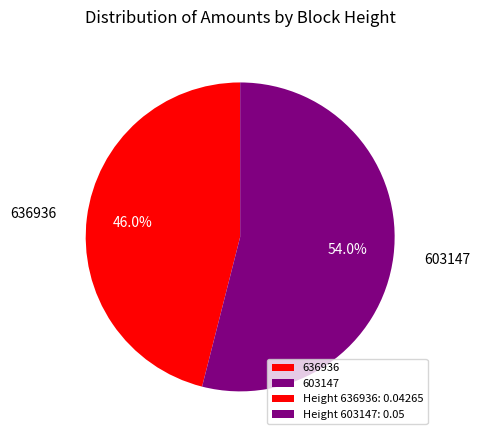

Count the number of slices in the pie.

2